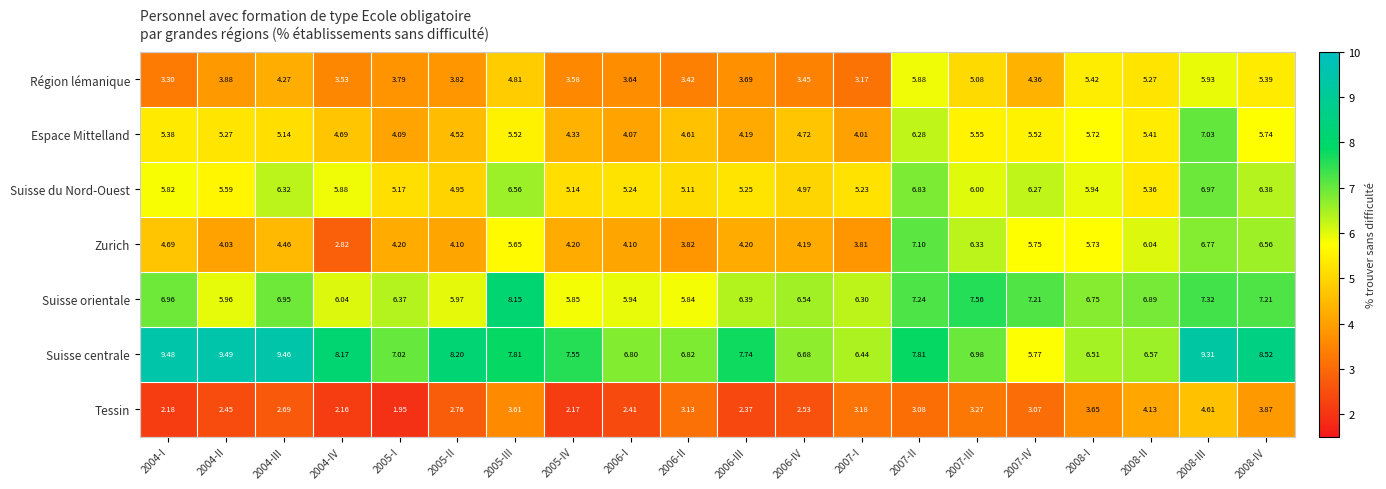

What is the difference between the highest and lowest values at 2004-I?

7.3